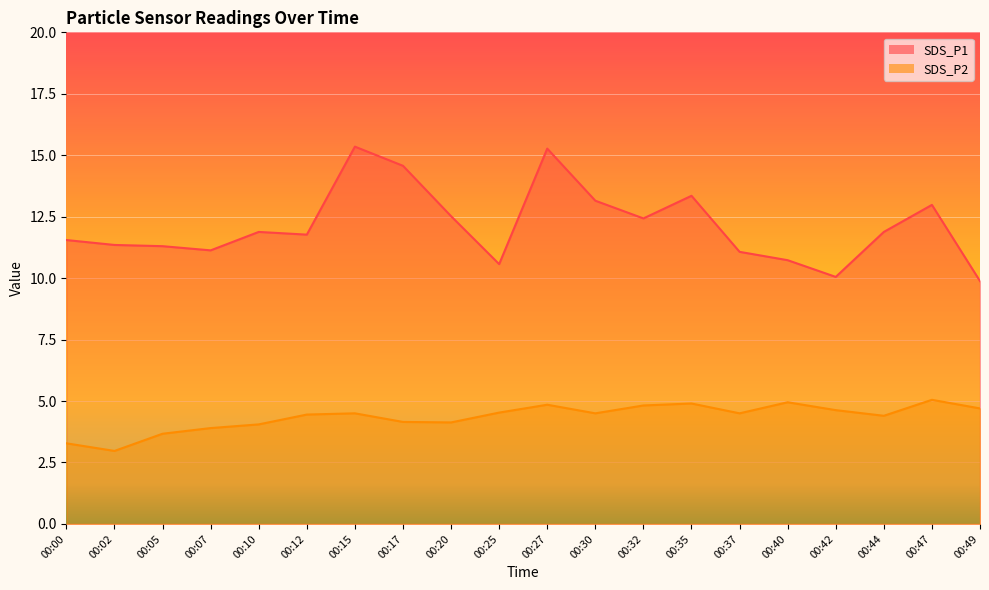

Does the chart display data point markers on the line(s)?

No